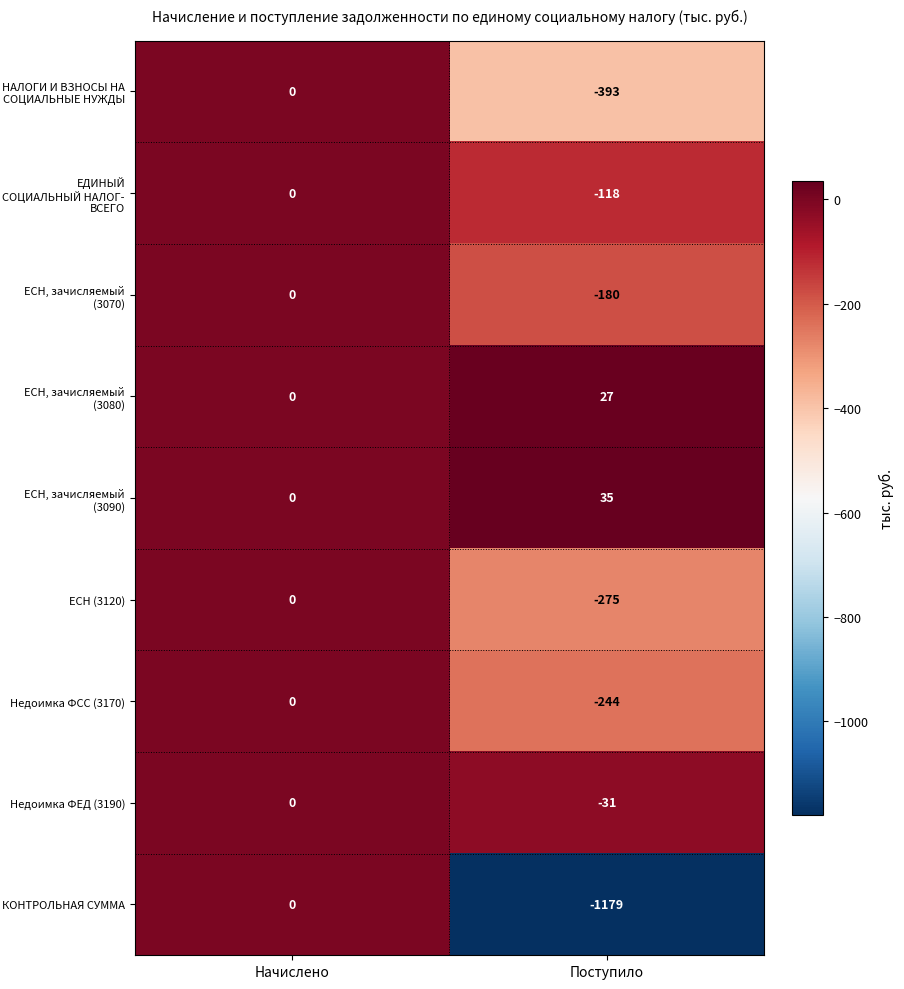

At which category is the sum across all series the highest?

Начислено